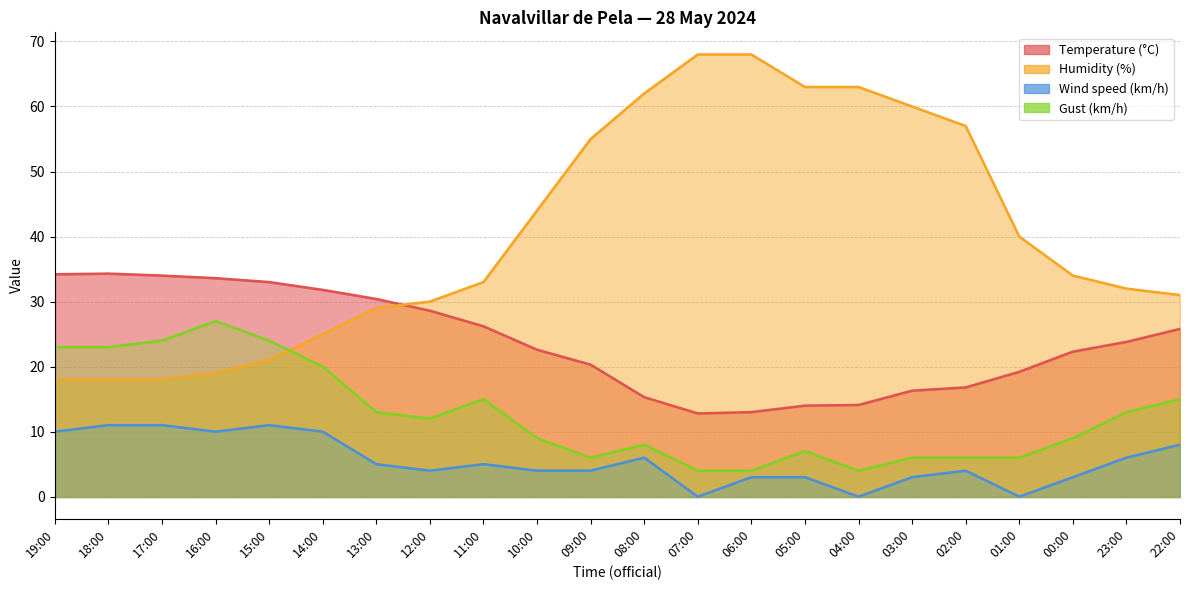

True or false: Gust (km/h) and Wind speed (km/h) cross at least once.

False